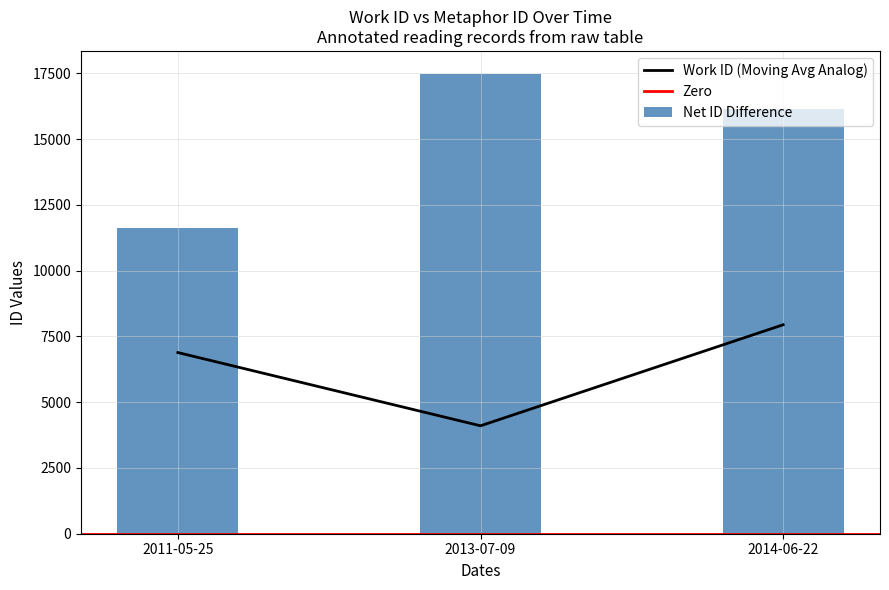

What is the ratio of the value at 2013-07-09 to the value at 2014-06-22?

0.5